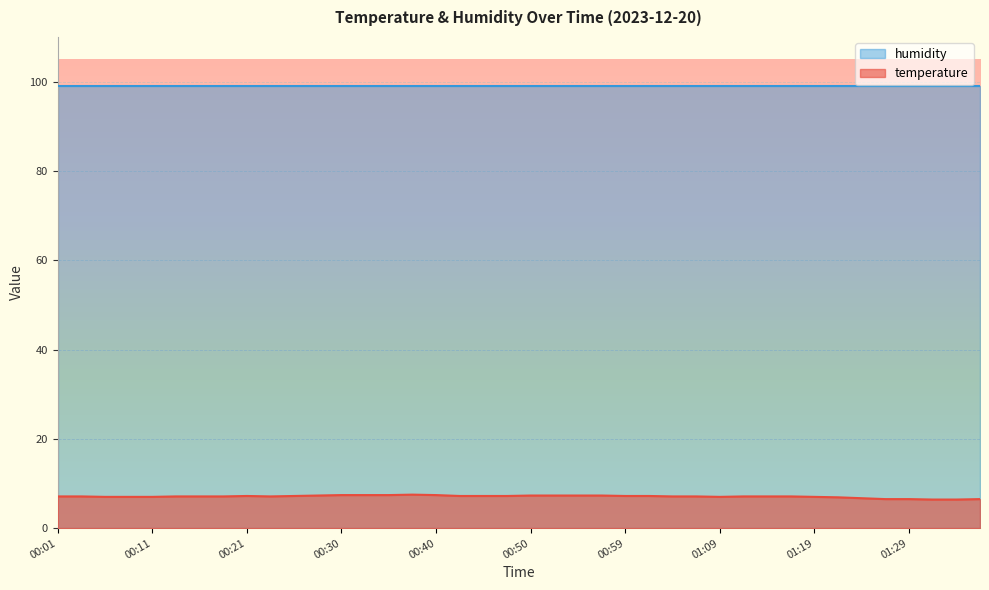

Which has a higher value, 01:24 or 01:02?

01:02